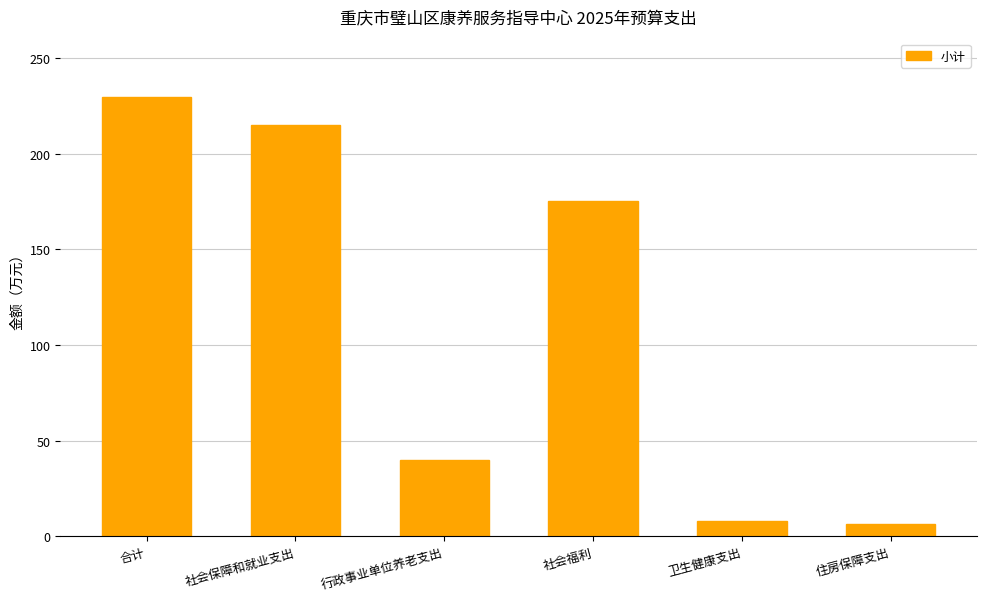

Where is the data nearest to the value 117?

社会福利